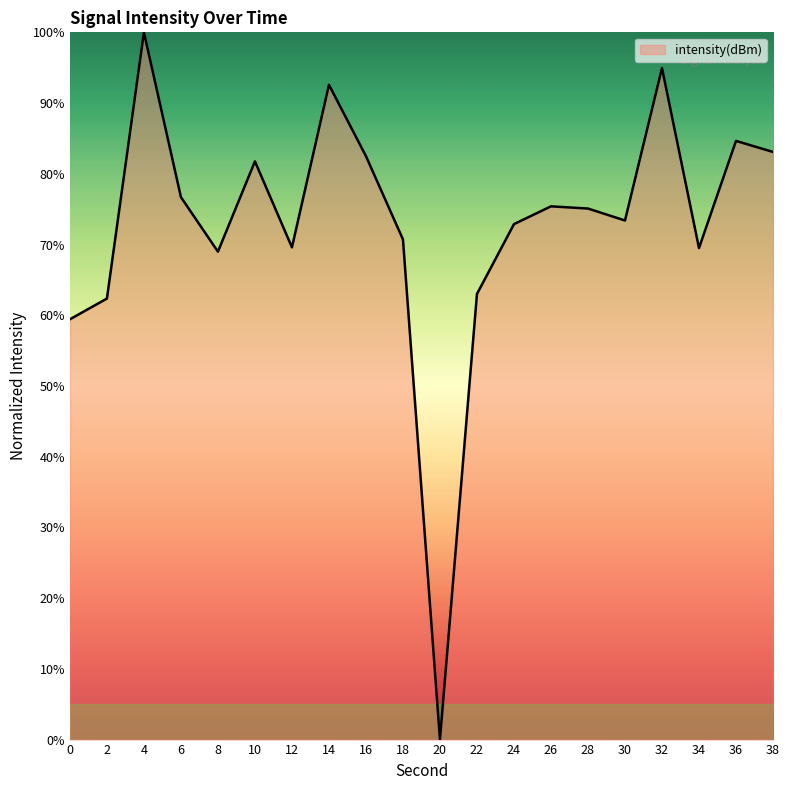

The value at 10 is 147.1. True or false?

False